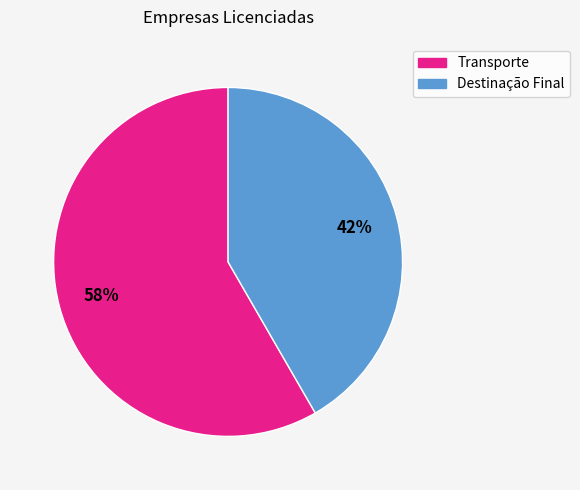

To the nearest percent, what is the combined percentage of Destinação Final and Transporte?

100%